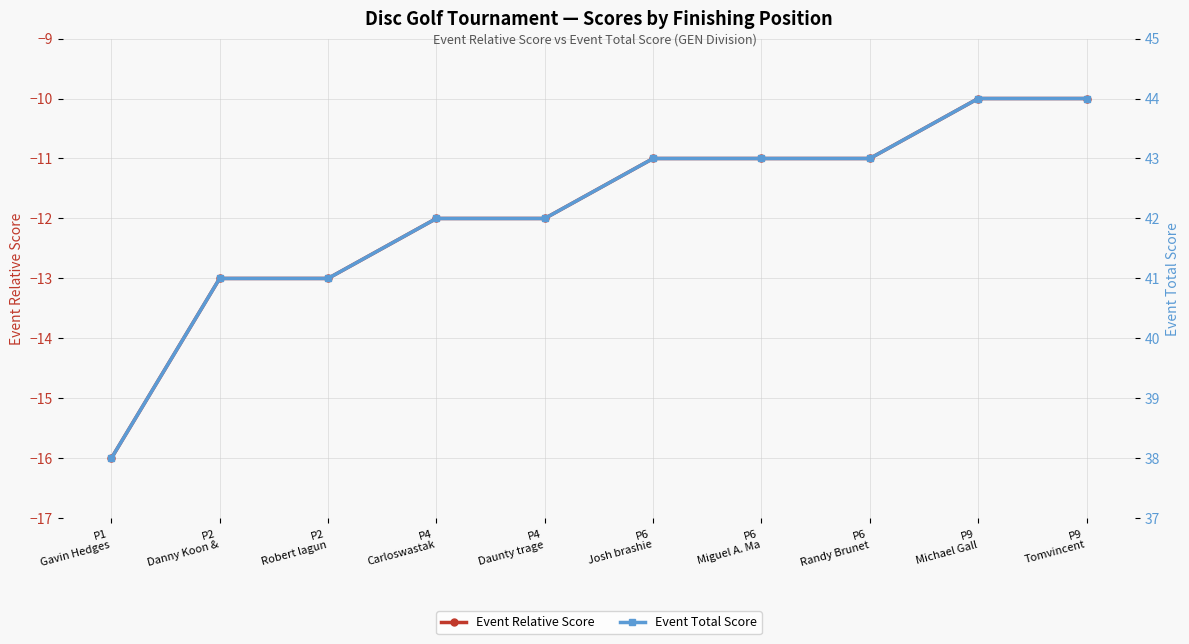

How many data points in Event Total Score are above 43?

2